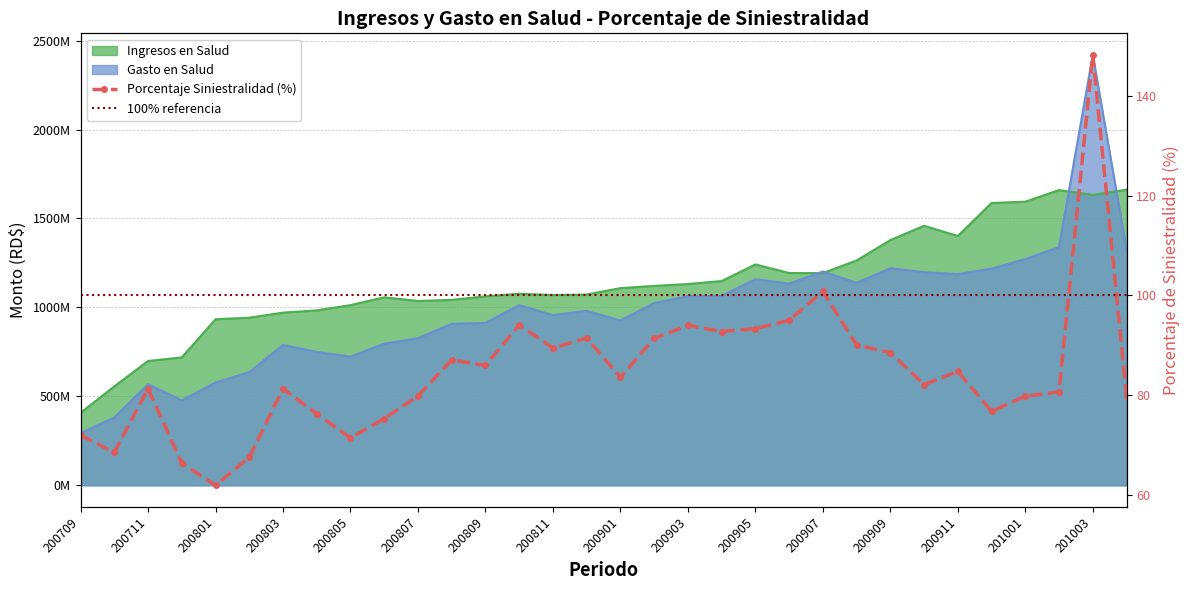

At which category does Porcentaje Siniestralidad reach its first local valley?

200710